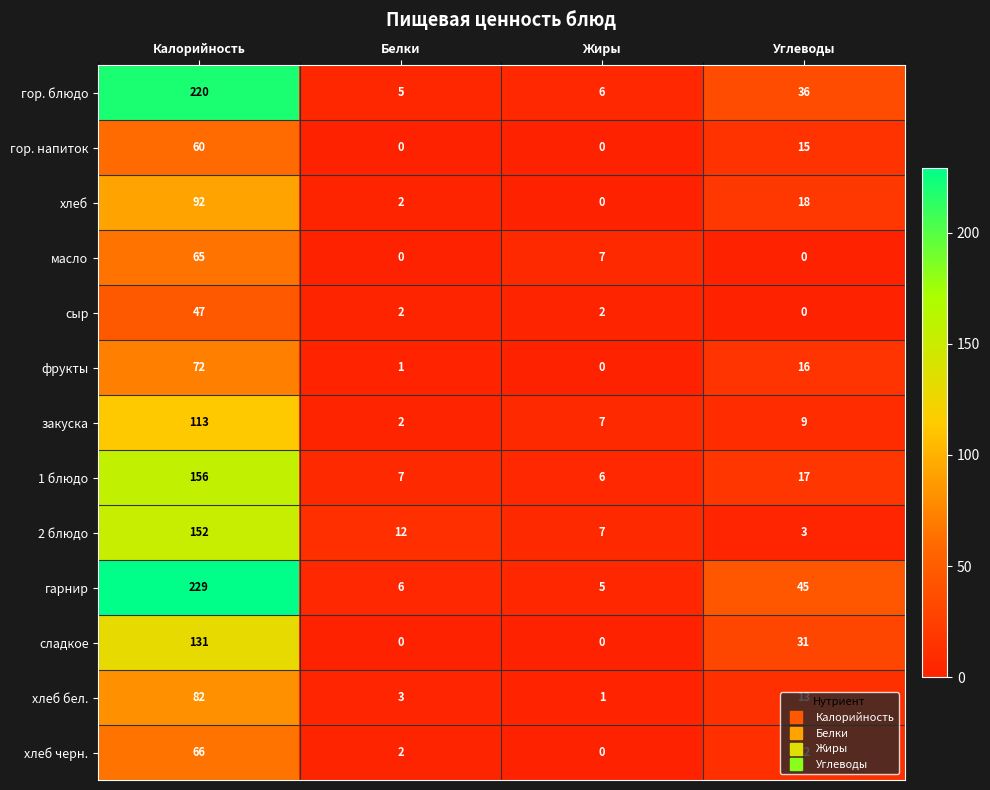

True or false: гор. блюдо has a value of 3 at Белки.

False